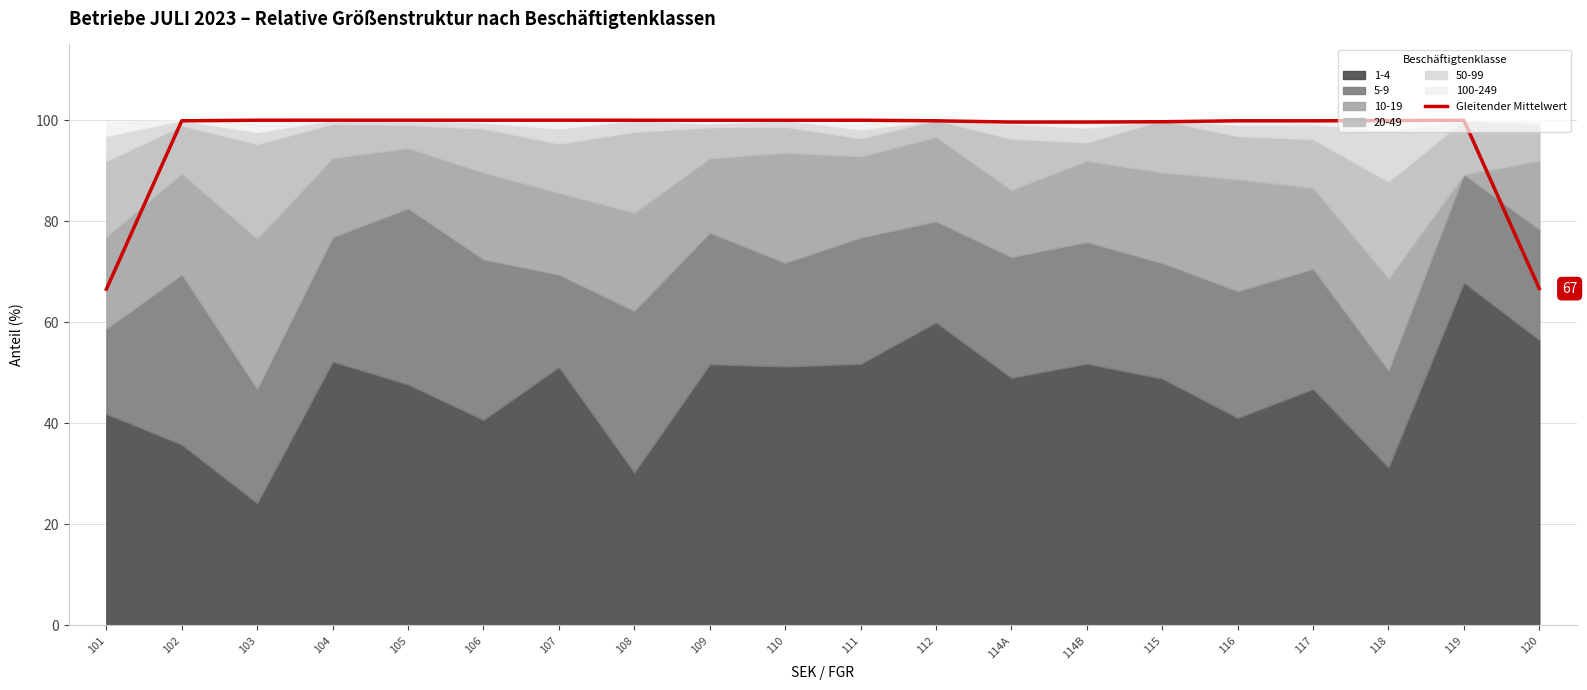

At which label is the value closest to 83?

120